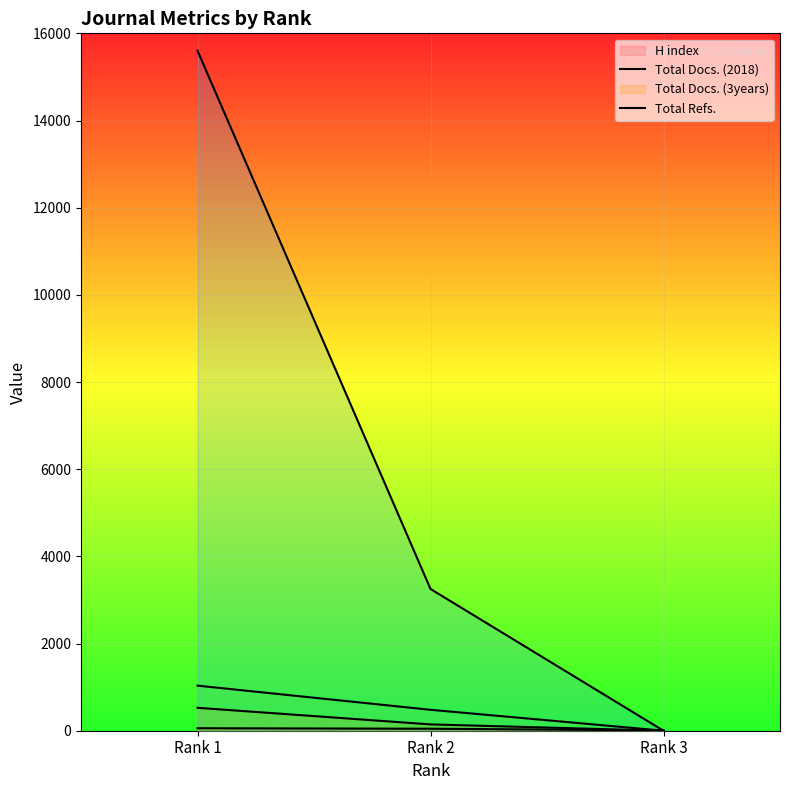

Where is Total Refs. (line) nearest to the value 7800?

Rank 2